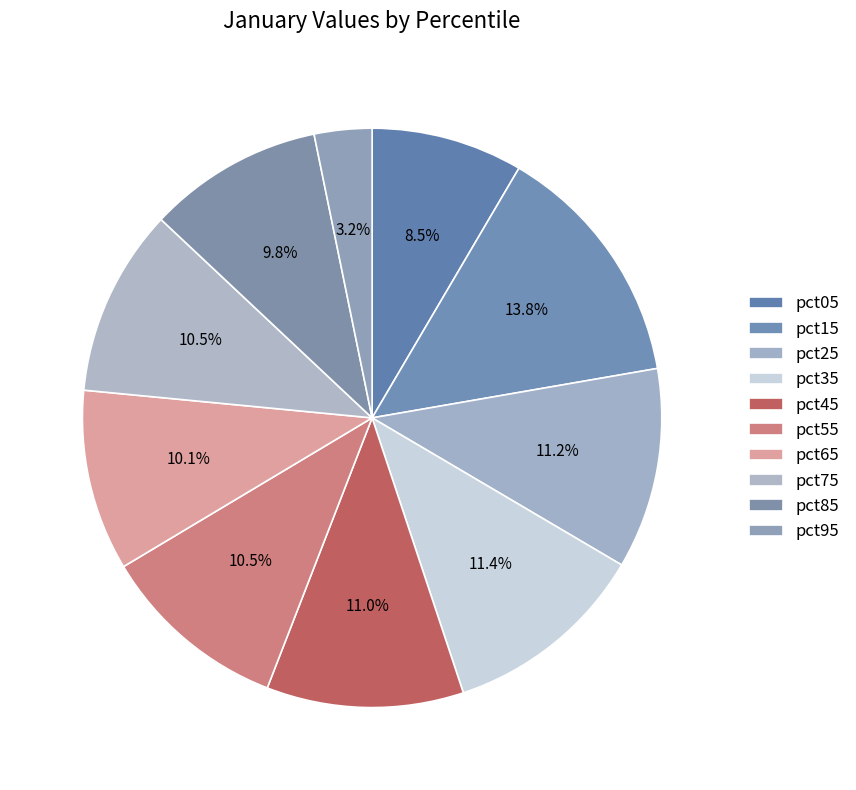

Which category has the biggest portion of the pie?

pct15